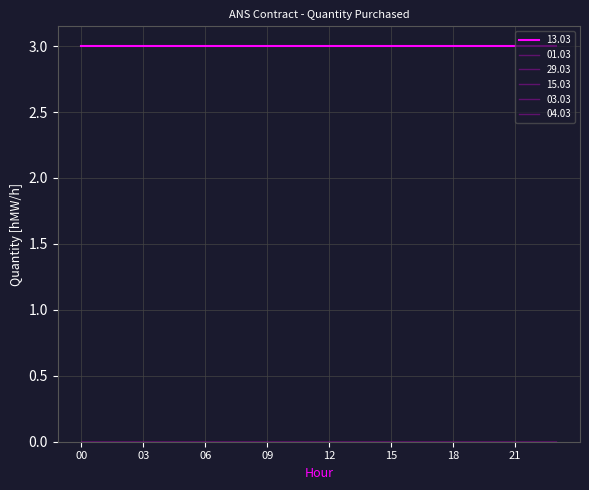

True or false: 15.03 and 04.03 cross at least once.

False